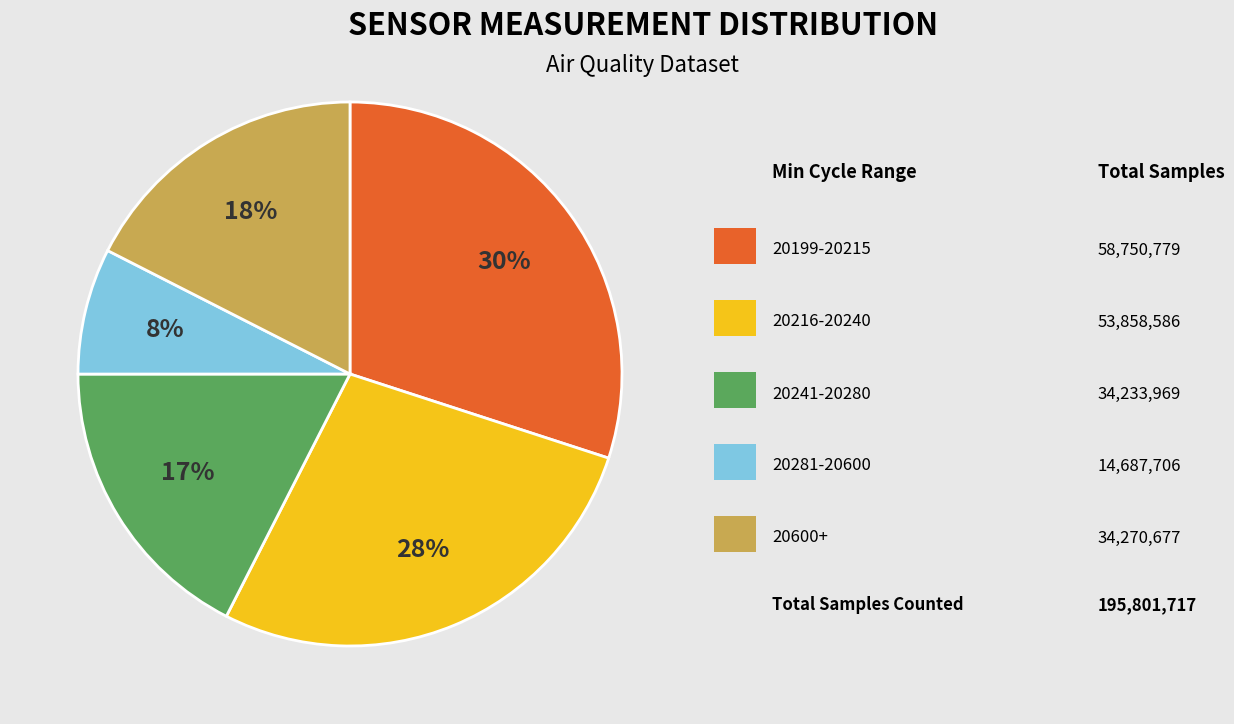

Is there any slice that represents more than half of the pie?

No